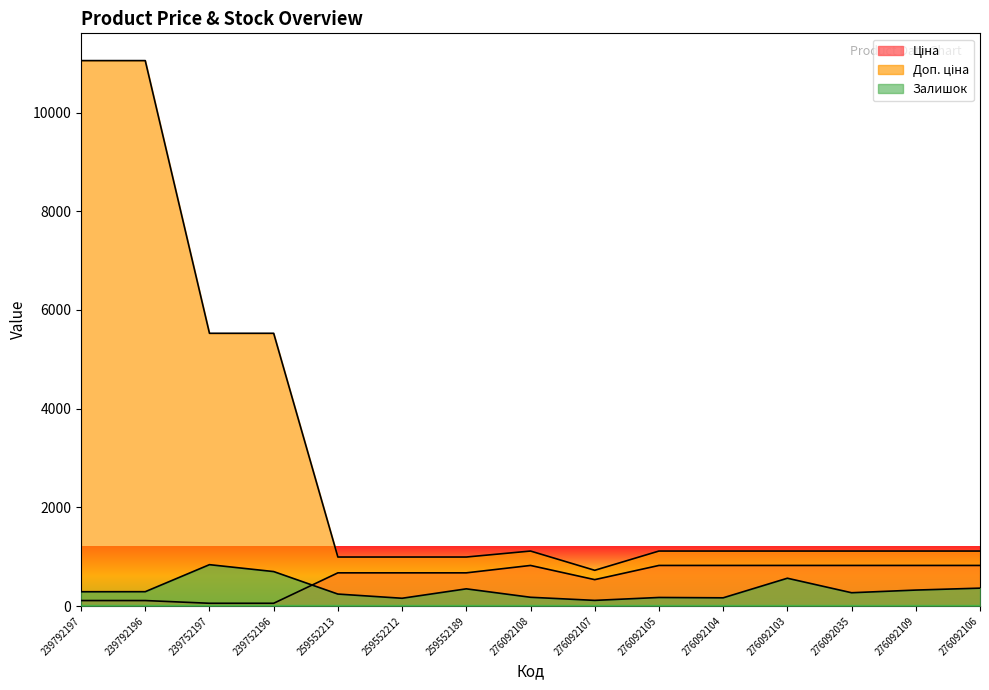

Reading left to right, transcribe all the data shown in this chart.

Ціна: 110.5	110.5	55.3	55.3	672.1	672.1	672.1	822.0	534.3	822.0	822.0	822.0	822.0	822.0	822.0
Доп. ціна: 11055.0	11055.0	5528.0	5528.0	992.7	992.7	992.7	1114.0	724.0	1114.0	1114.0	1114.0	1114.0	1114.0	1114.0
Залишок: 289.0	290.0	838.0	698.0	242.0	157.0	348.0	177.0	114.0	173.0	166.0	563.0	269.0	323.0	362.0